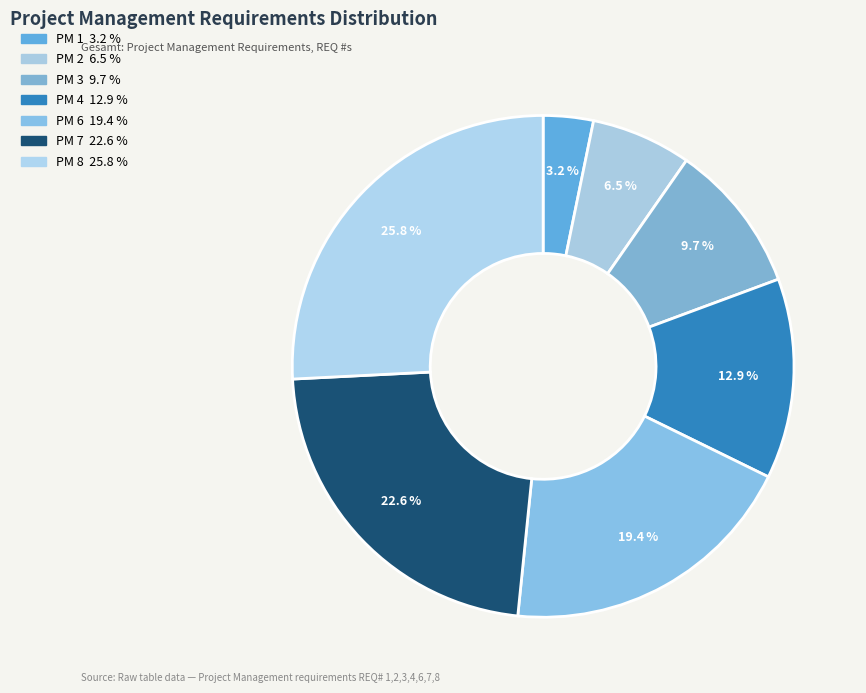

What is the ratio of the value at PM 7 to the value at PM 6?

1.2